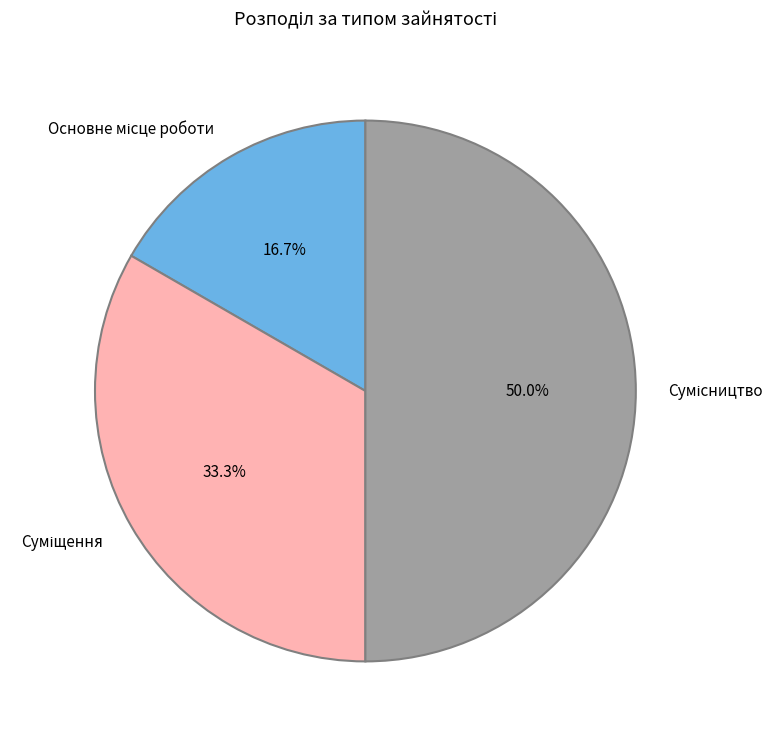

To the nearest percent, what portion does Суміщення represent?

33%